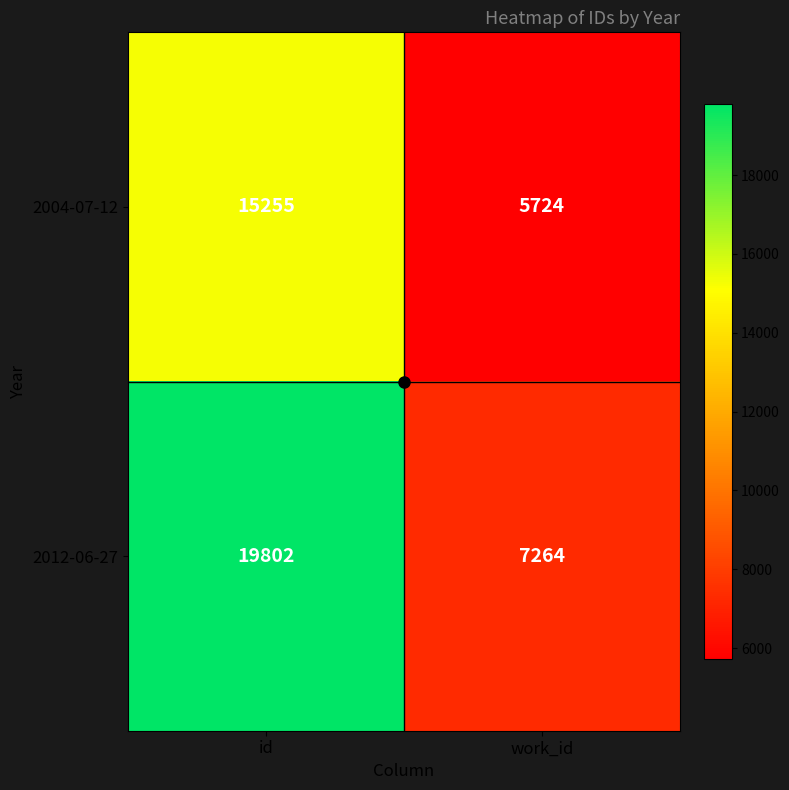

Count the number of categories in the chart.

2